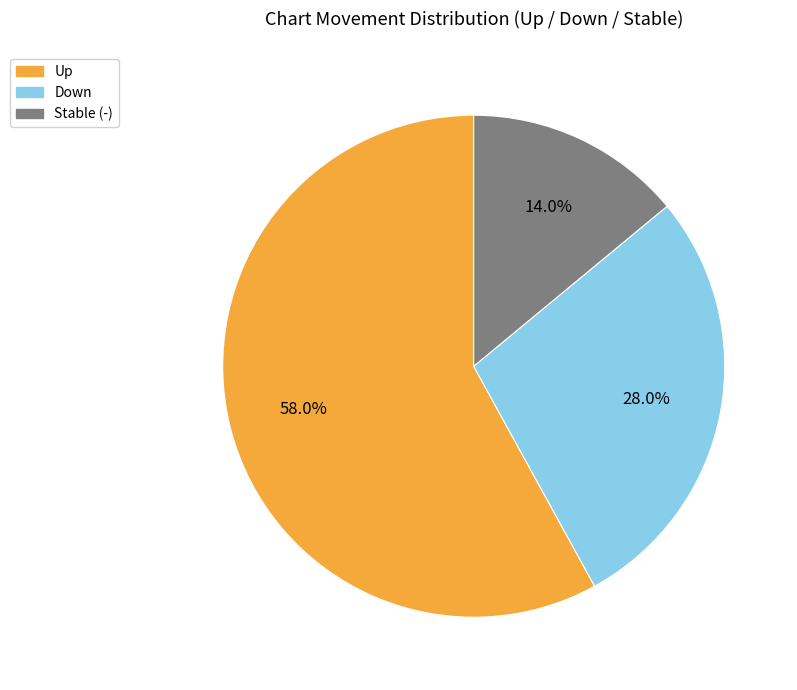

Is there any slice that represents more than half of the pie?

Yes